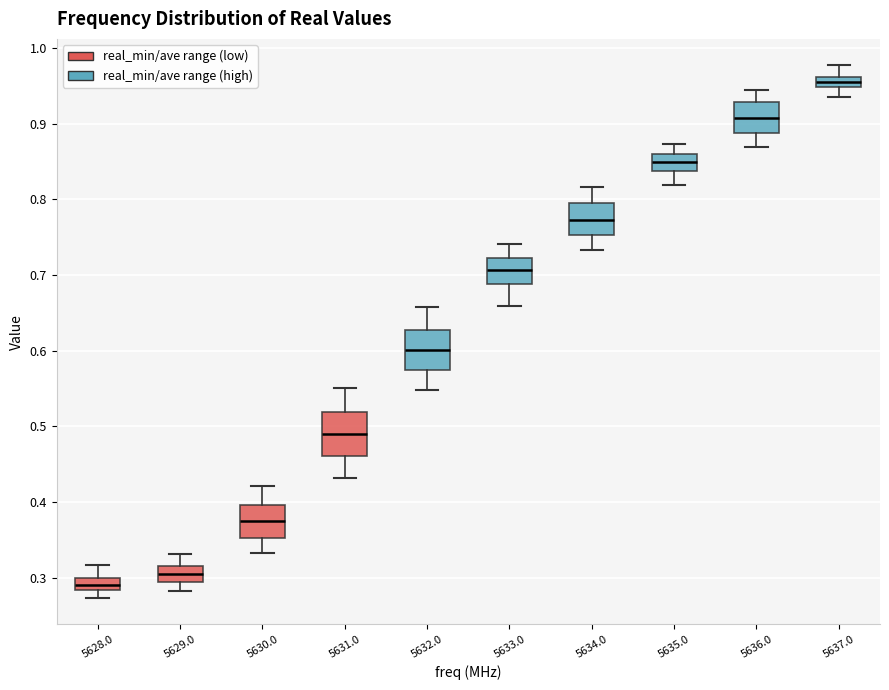

Which box has the lowest median line?

5628.0